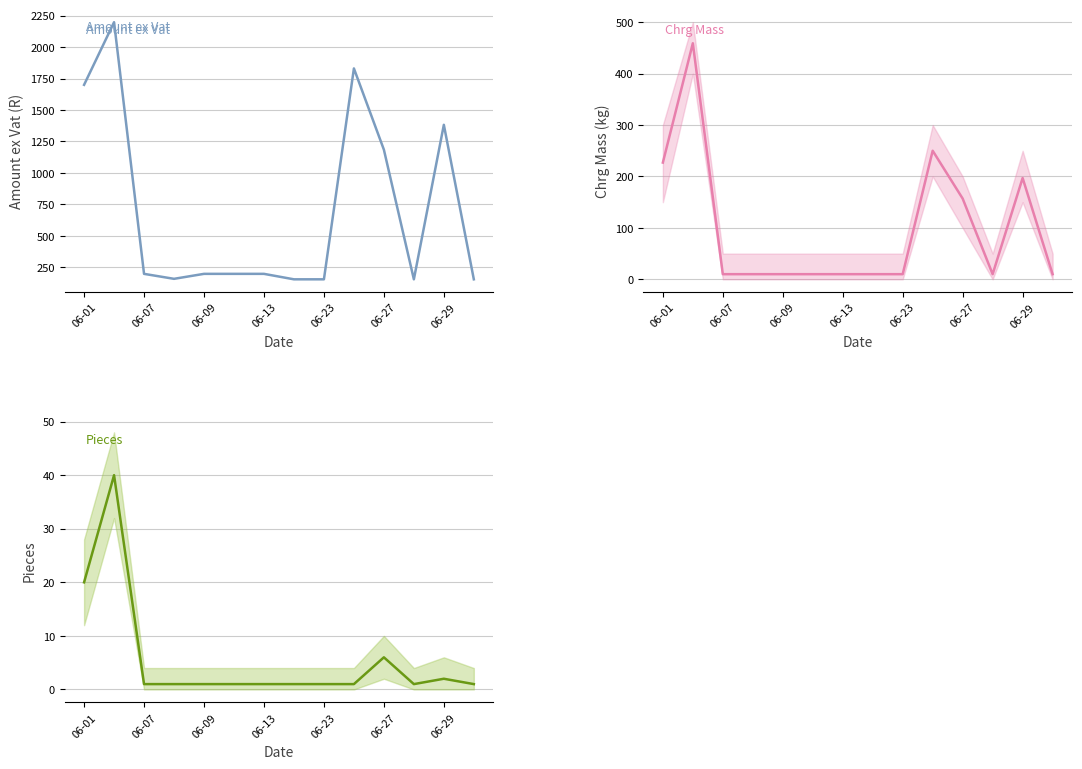

True or false: Amount ex Vat and Pieces intersect in this chart.

False